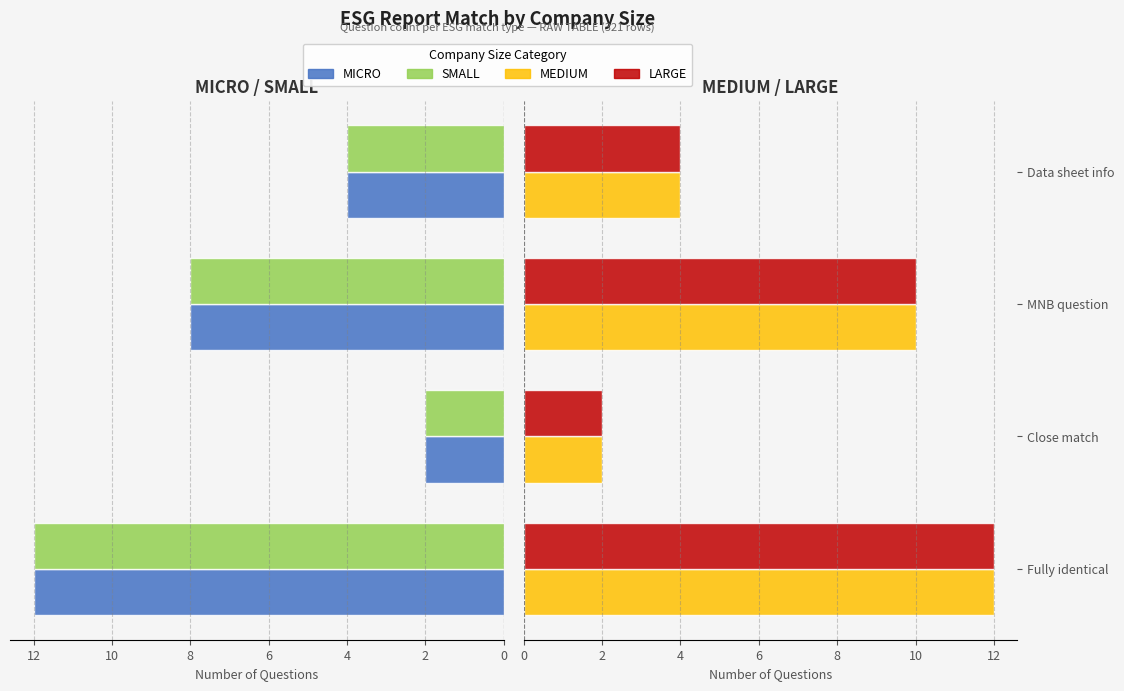

Which series has the largest total across all categories?

MEDIUM